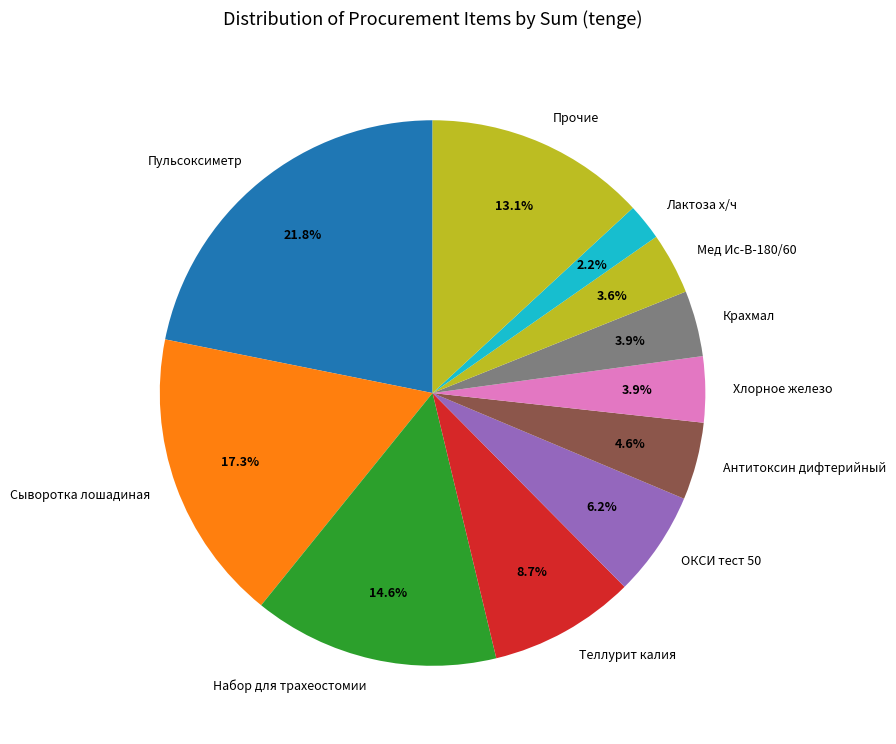

Between Теллурит калия and Крахмал, which is larger?

Теллурит калия